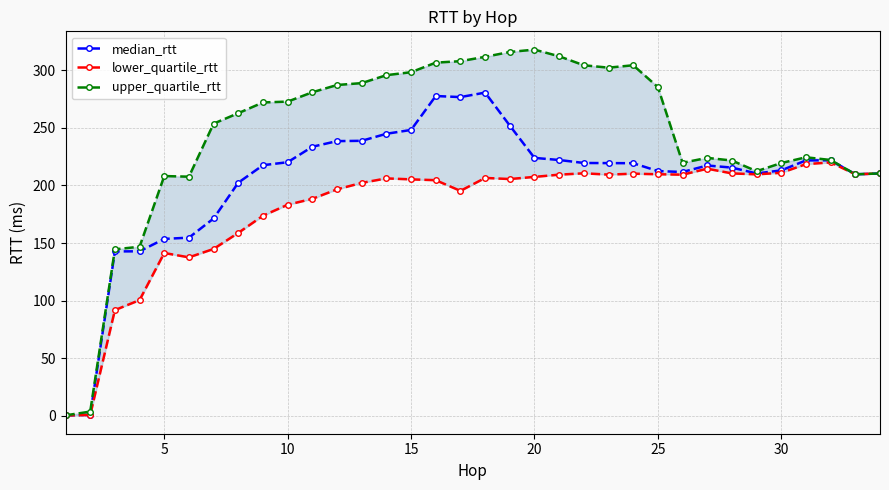

True or false: median_rtt has more than 1 points higher than both neighbors.

True